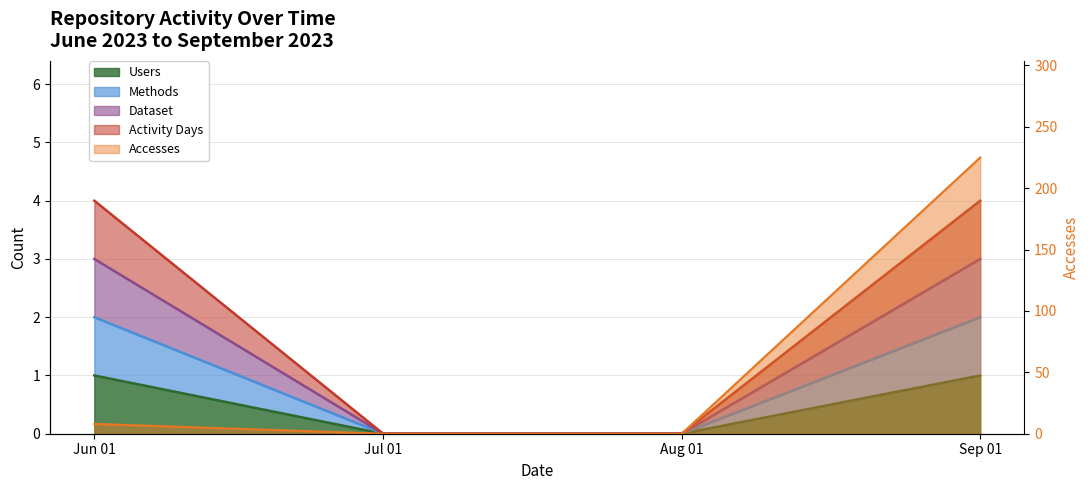

Is the value of Dataset at Jun 01 greater than the value of Users at Aug 01?

Yes